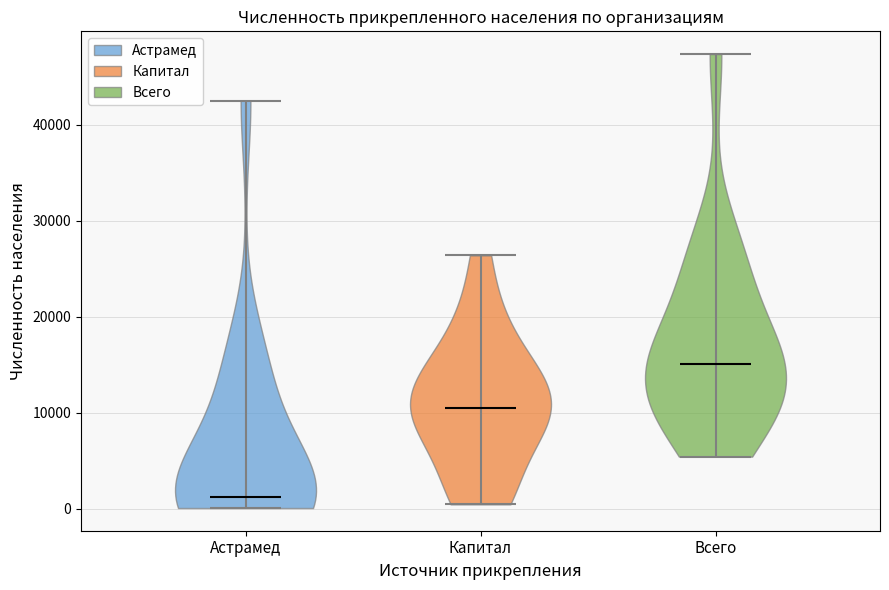

Which violin has the lowest median line?

Астрамед